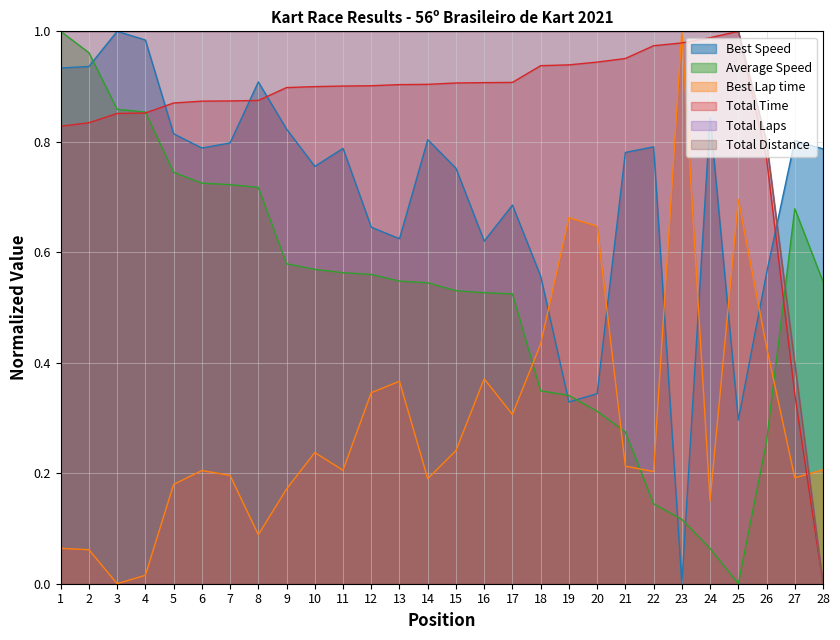

True or false: Total Time and Total Distance cross at least once.

False